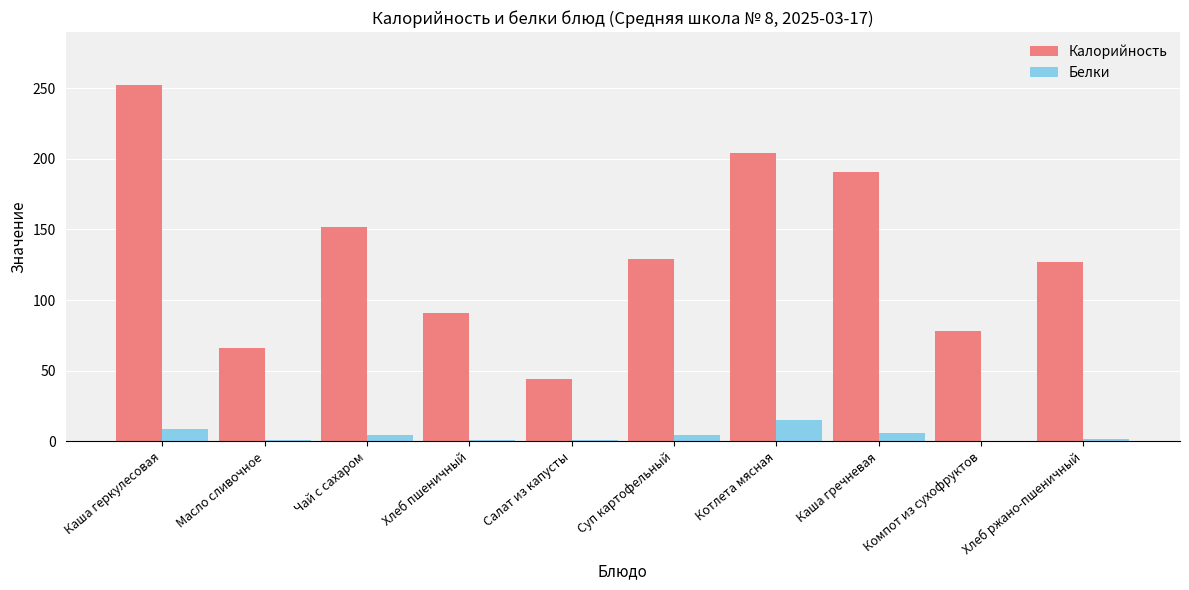

What is the average value of the Калорийность series?

133.4